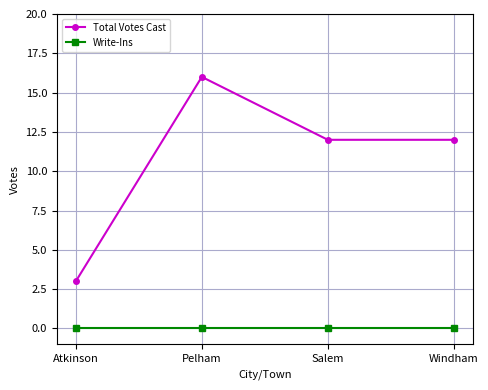

How many lines are shown in the chart?

2